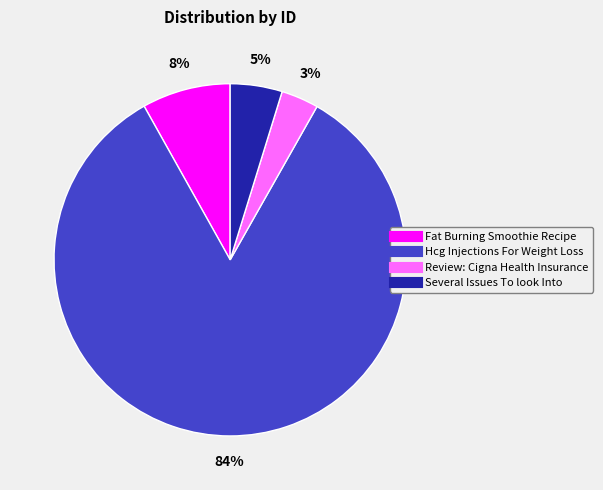

What percentage is the Hcg Injections For Weight Loss slice, to the nearest percent?

84%